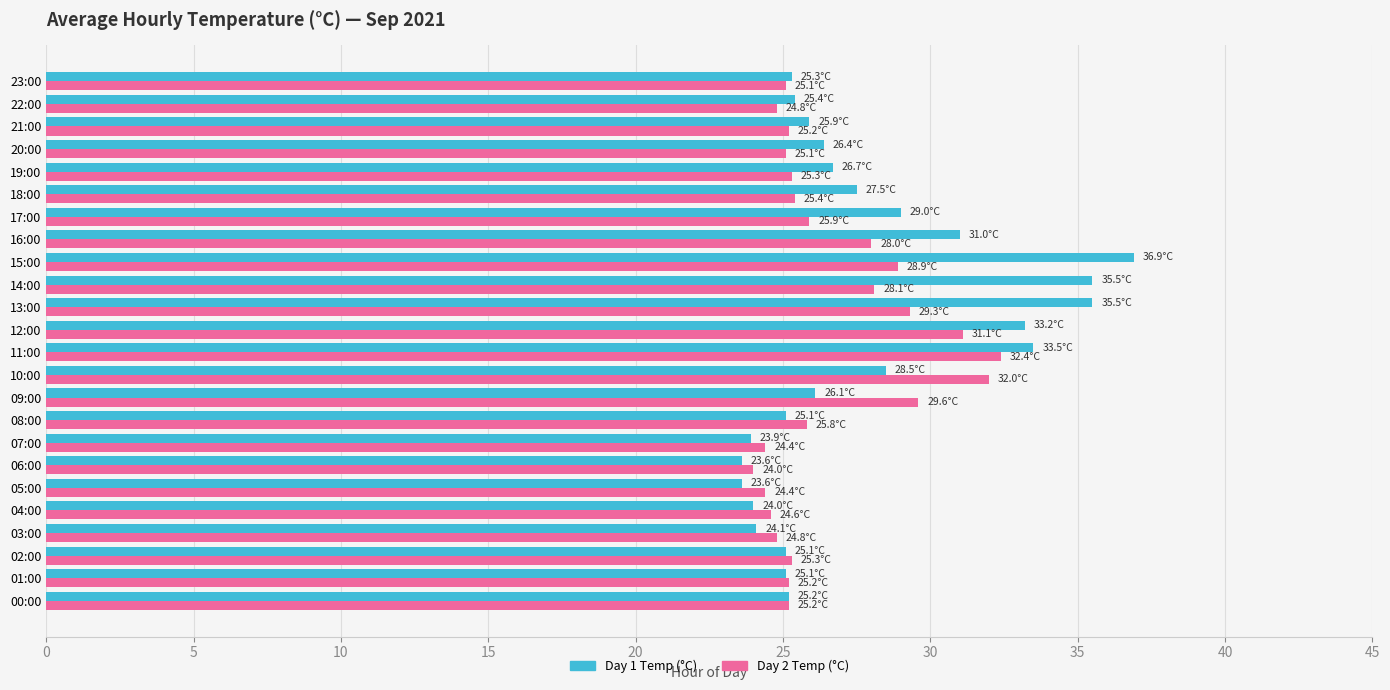

Which series has the widest spread of values?

Day 1 Temp (°C)